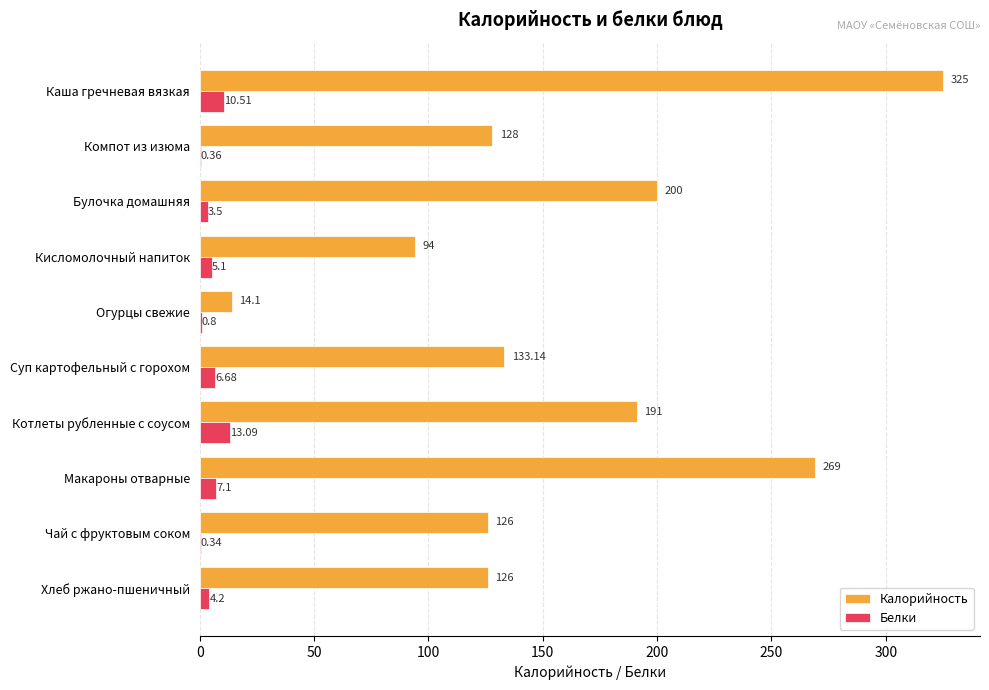

Count the number of categories in the chart.

10